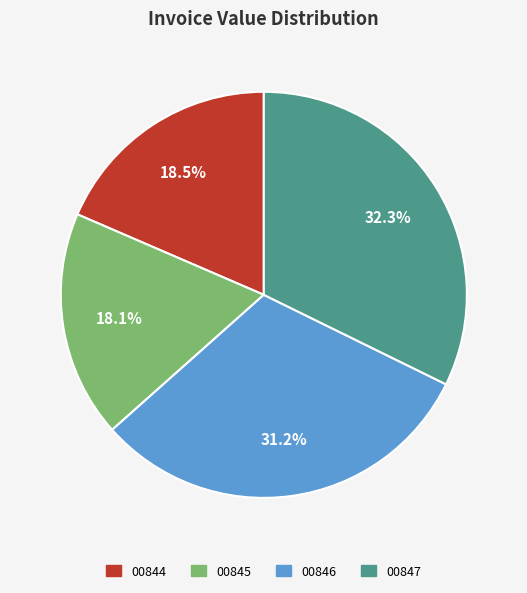

Is there a majority slice in this chart?

No